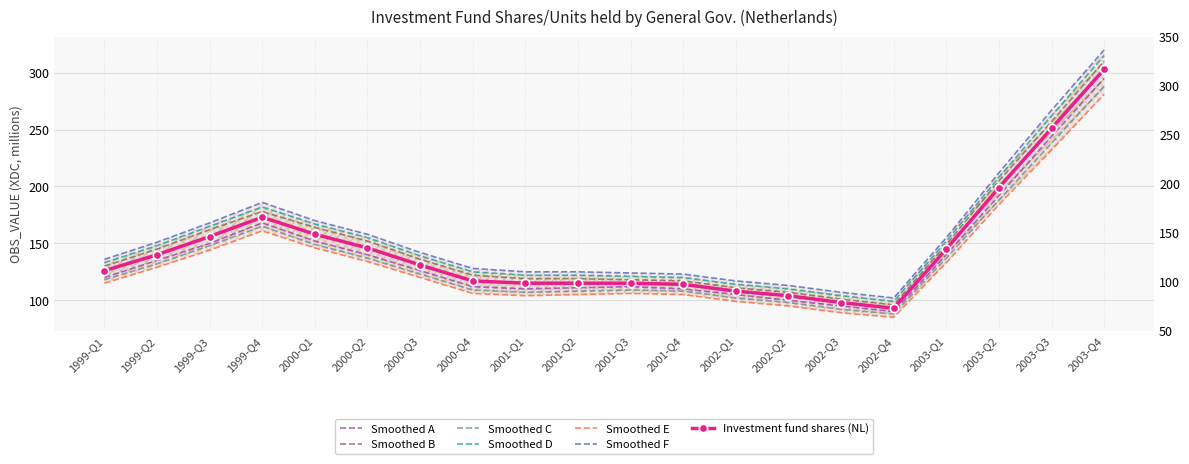

What position from the left is 2002-Q4?

16